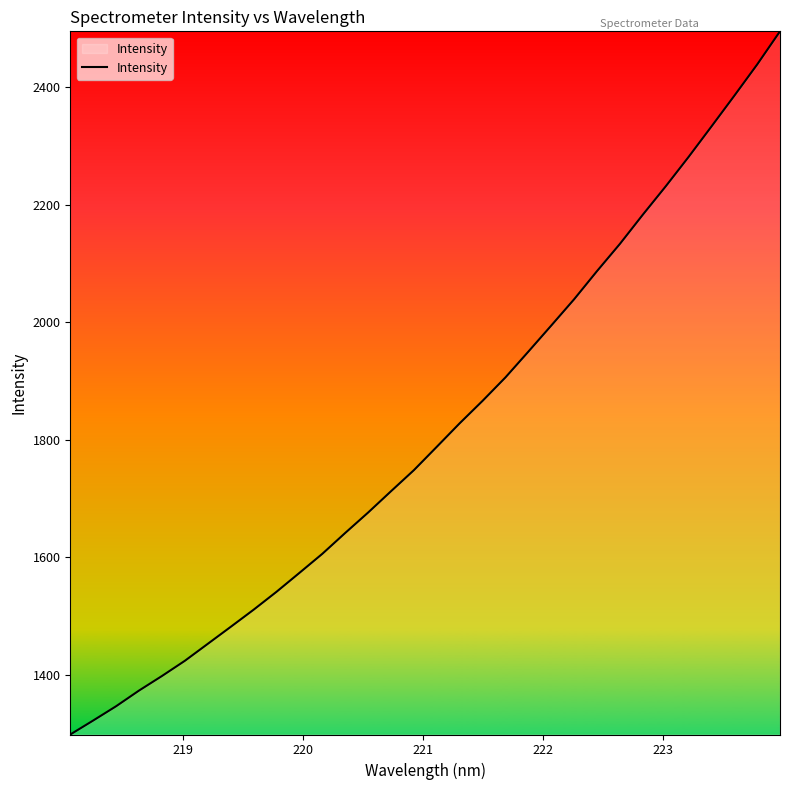

What is the minimum value shown in the chart?

1297.9